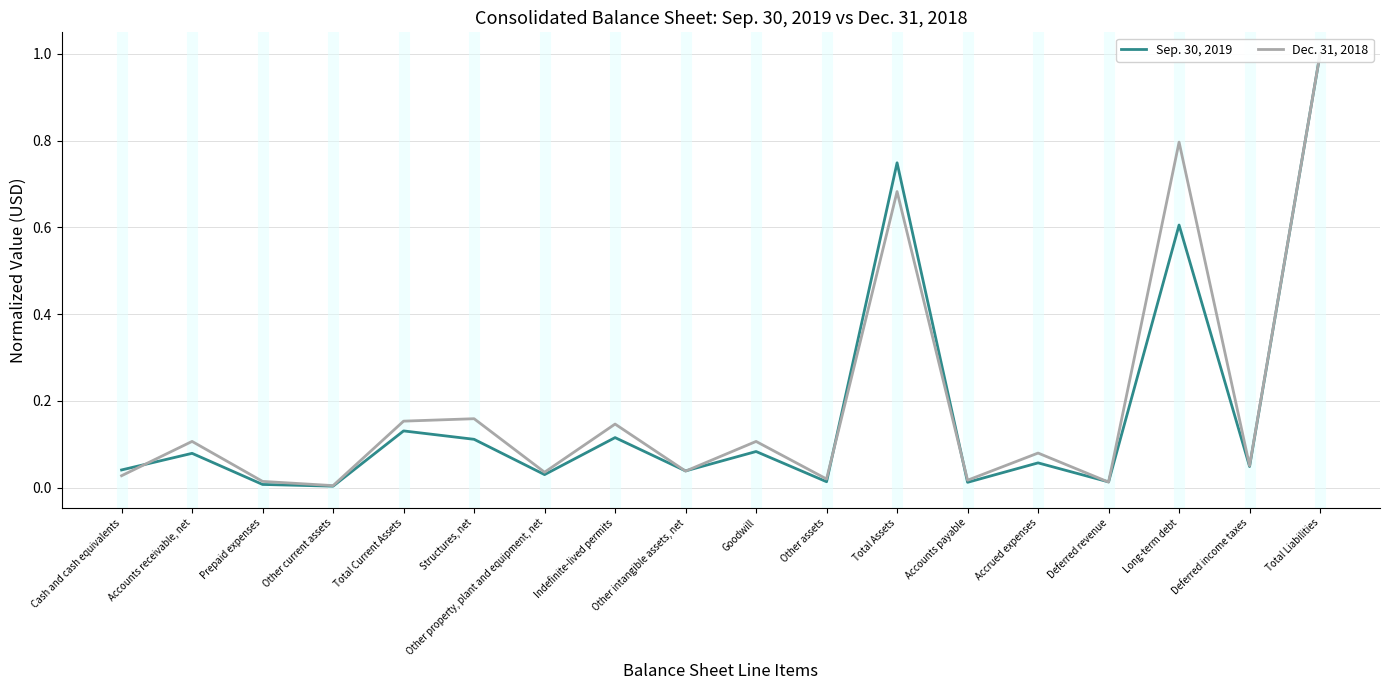

Which has a higher value, Total Liabilities or Deferred income taxes?

Total Liabilities